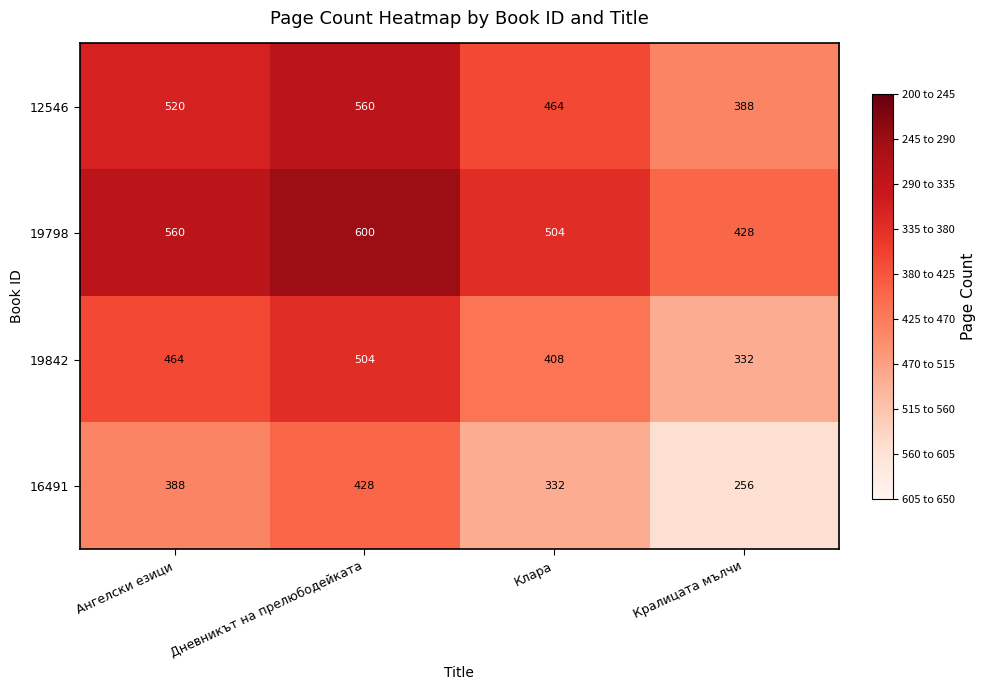

What is the total value across all series at Кралицата мълчи?

1404